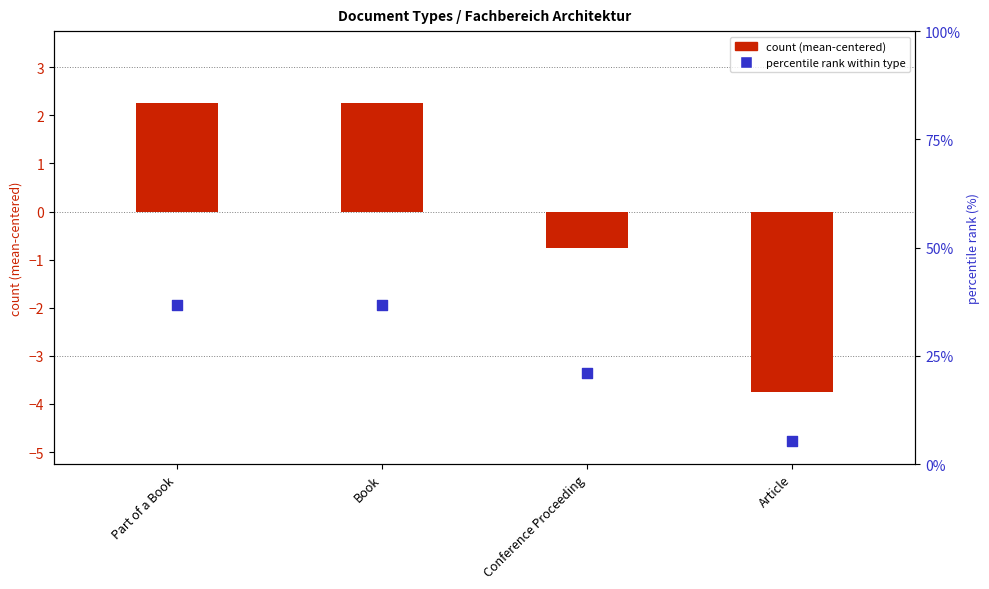

Which series has the widest spread of Y values?

percentile rank within type